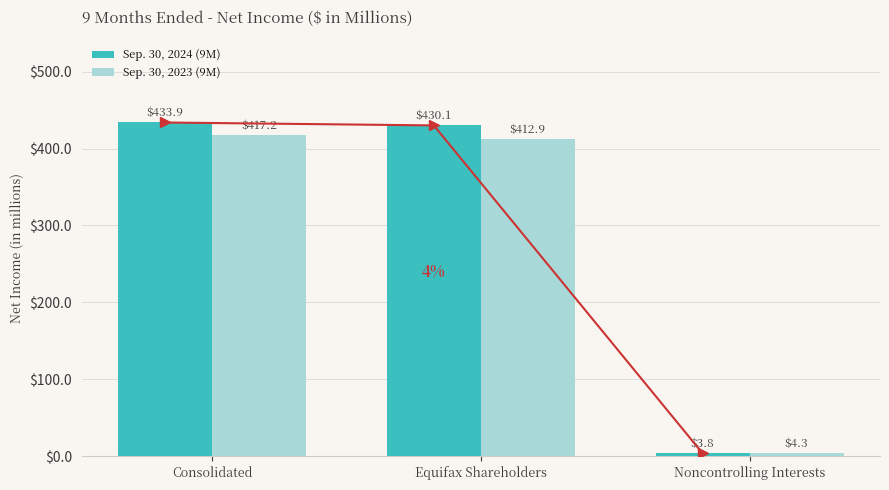

List the series in order of their overall mean, lowest first.

Sep. 30, 2023 (9M), Sep. 30, 2024 (9M)